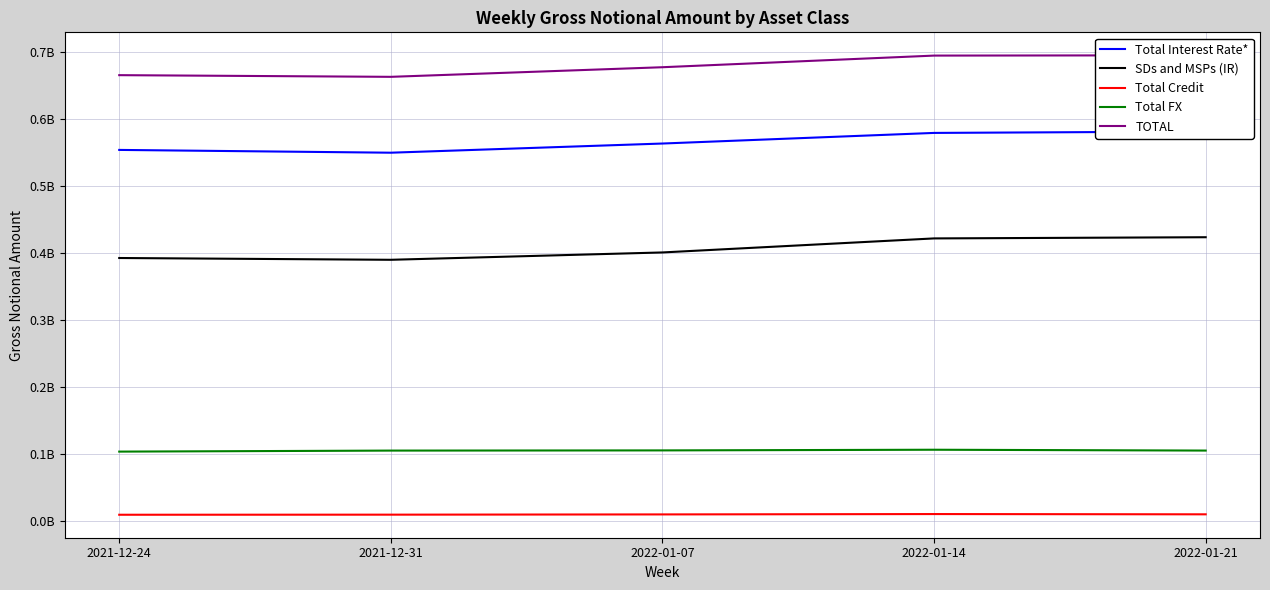

True or false: Total Credit and Total Interest Rate* intersect in this chart.

False